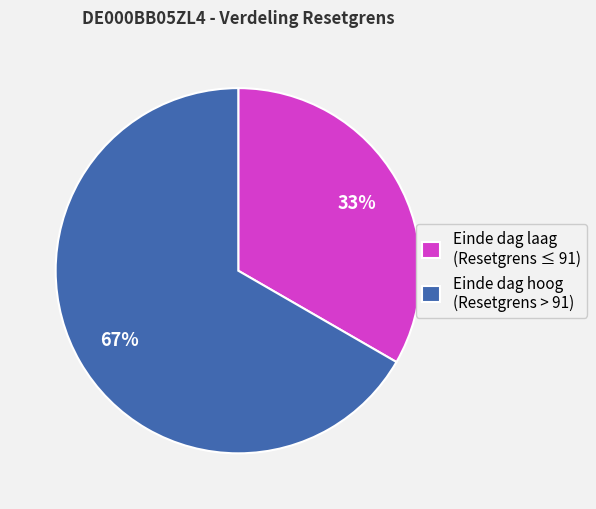

How many slices are in this pie chart?

2